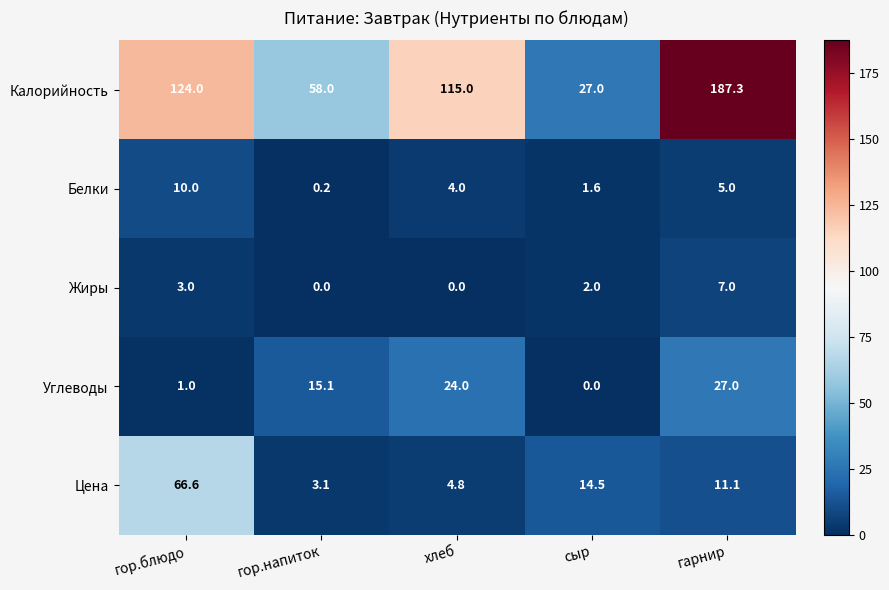

Reading left to right, what are all the values shown in this chart?

Калорийность: гор.блюдо=124.0	гор.напиток=58.0	хлеб=115.0	сыр=27.0	гарнир=187.3
Белки: гор.блюдо=10.0	гор.напиток=0.2	хлеб=4.0	сыр=1.6	гарнир=5.0
Жиры: гор.блюдо=3.0	гор.напиток=0.0	хлеб=0.0	сыр=2.0	гарнир=7.0
Углеводы: гор.блюдо=1.0	гор.напиток=15.1	хлеб=24.0	сыр=0.0	гарнир=27.0
Цена: гор.блюдо=66.6	гор.напиток=3.1	хлеб=4.8	сыр=14.5	гарнир=11.1